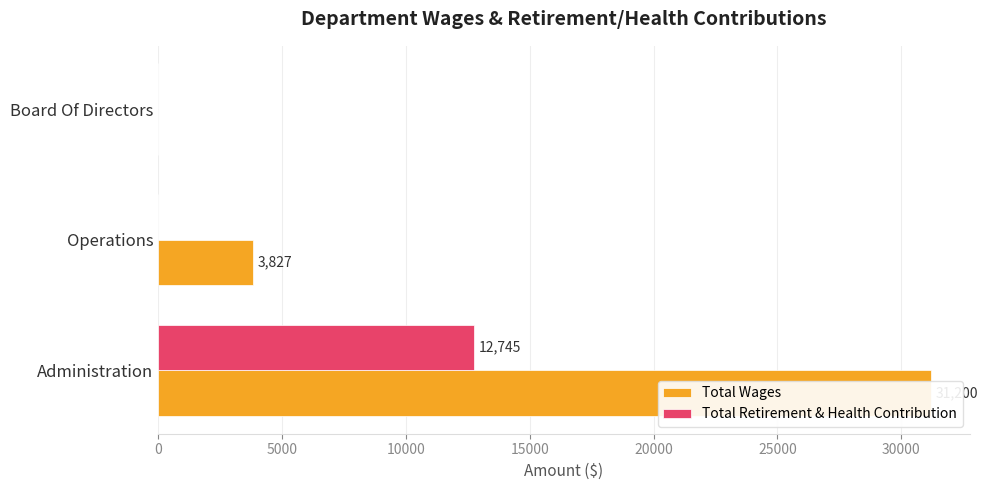

True or false: Total Retirement & Health Contribution has a value of 2728 at Administration.

False